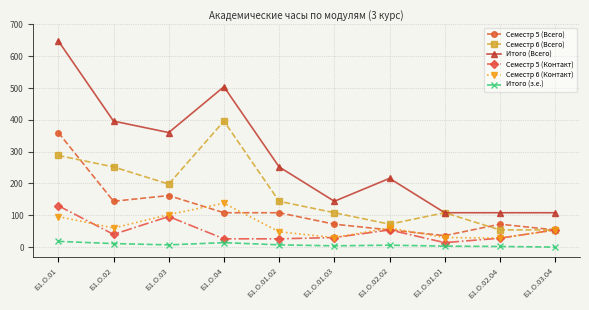

True or false: Семестр 5 (Всего) and Итого (з.е.) cross at least once.

False